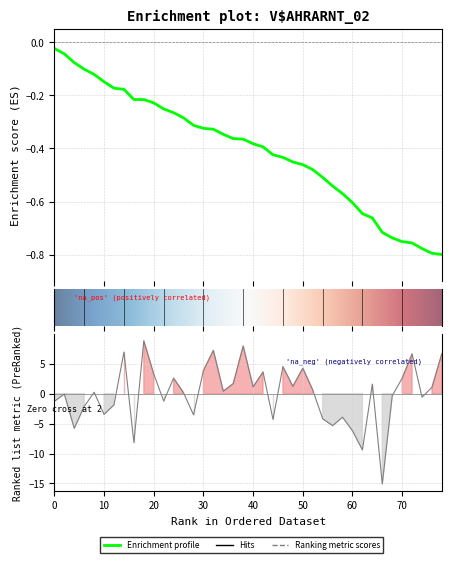

How many values are below 0?

18